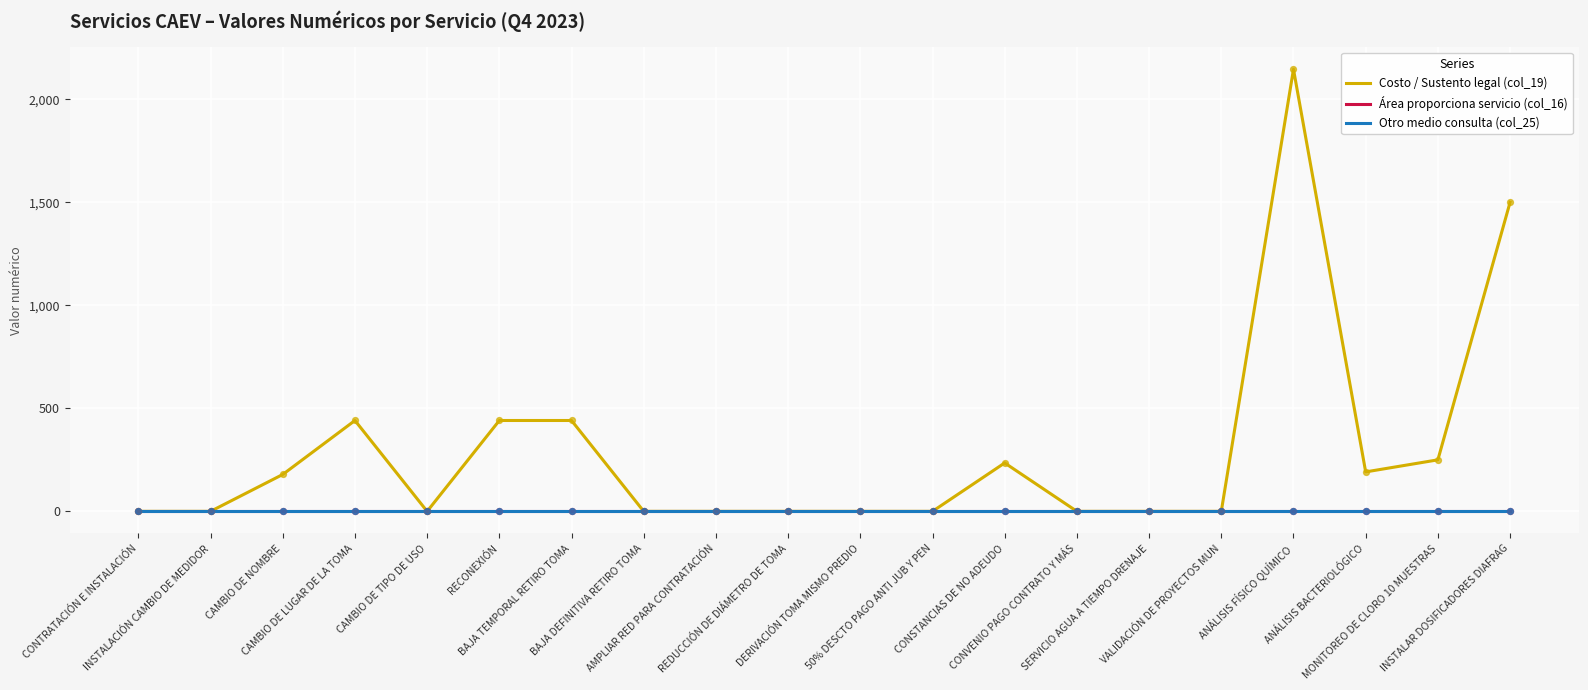

Is the value of Costo / Sustento legal (col_19) at CONSTANCIAS DE NO ADEUDO greater than the value of Área proporciona servicio (col_16) at CONSTANCIAS DE NO ADEUDO?

Yes